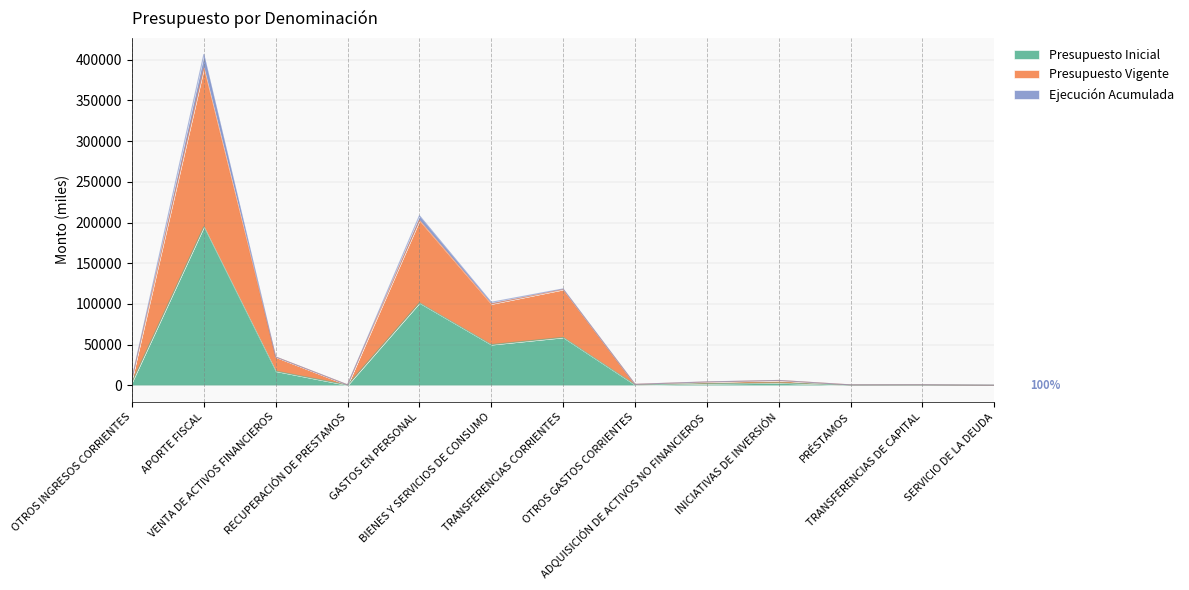

At how many categories does at least one series exceed 54546?

4